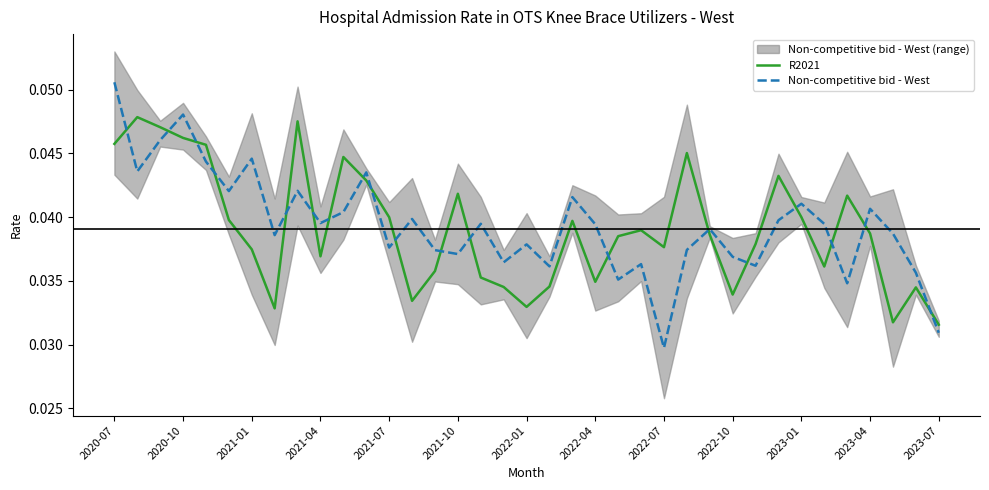

At which label does Non-competitive bid - West reach its peak?

2020-07